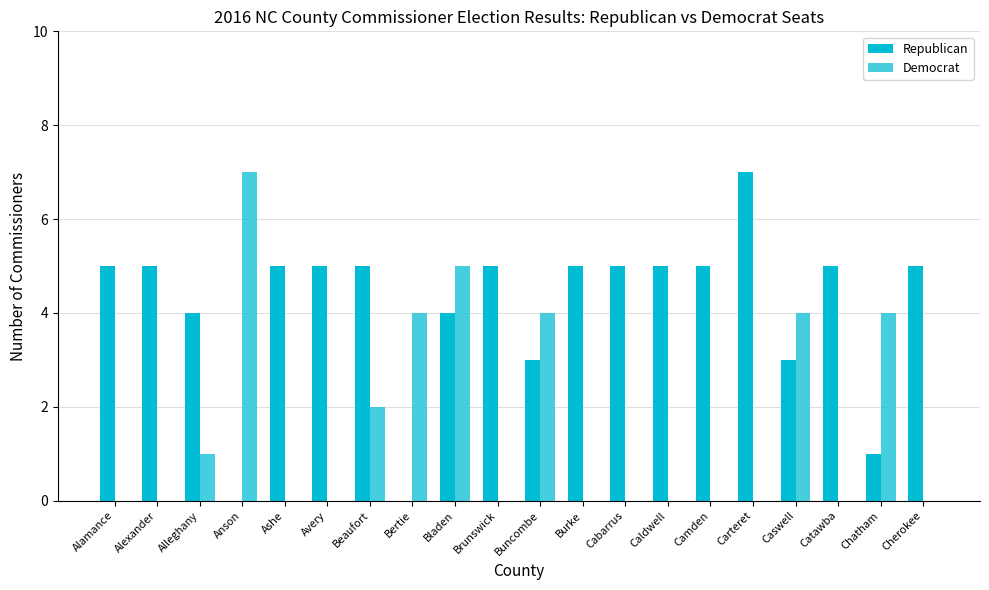

What is the maximum value shown in the chart?

7